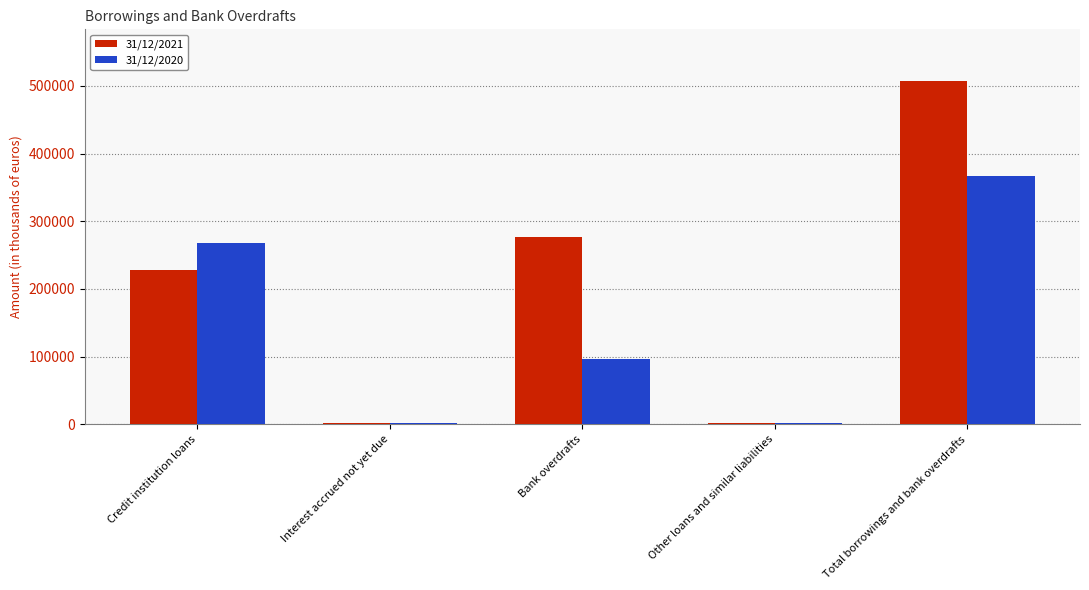

What is the spread (max minus min) of values at Interest accrued not yet due?

85